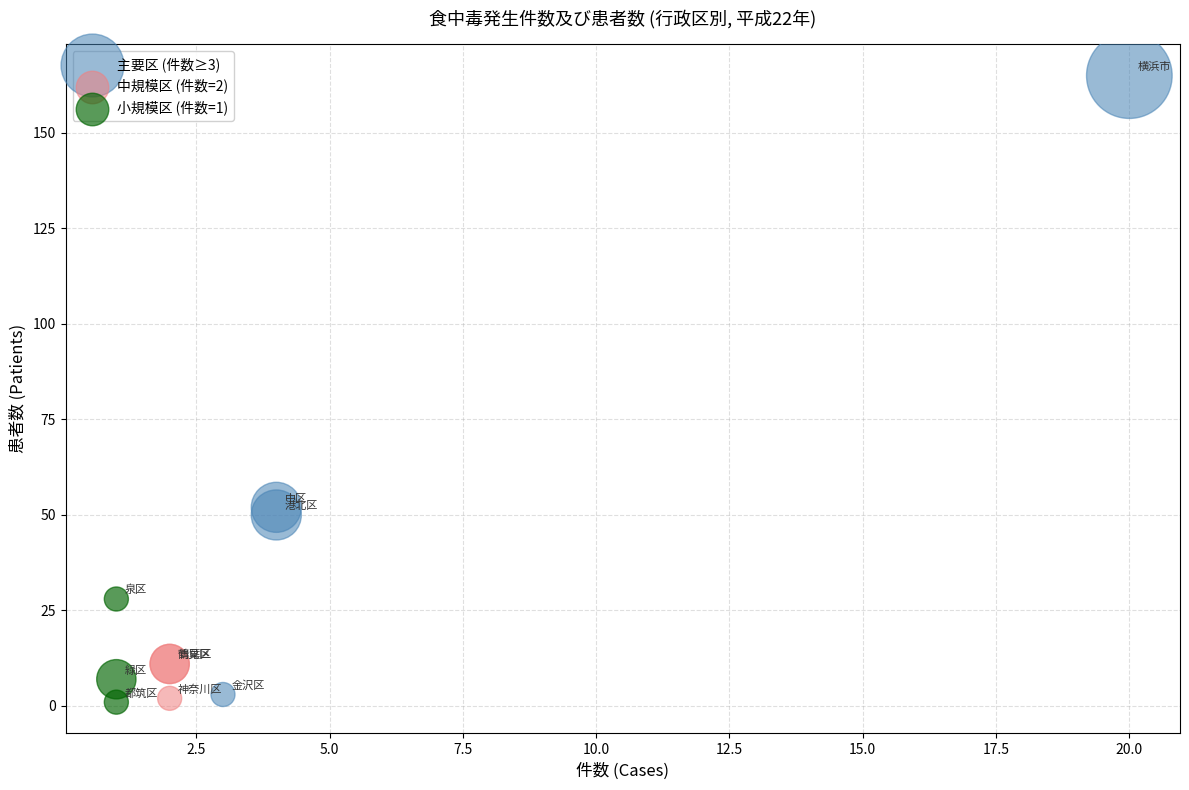

Which series reaches the maximum Y coordinate?

主要区 (件数≥3)